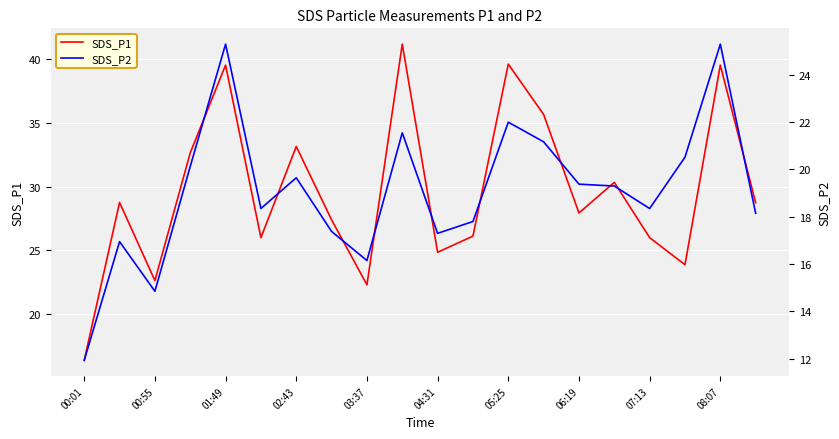

True or false: SDS_P1 and SDS_P2 cross at least once.

False